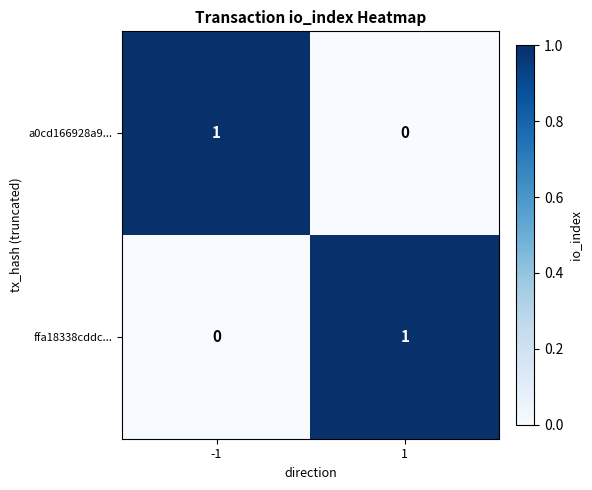

List the labels in order of a0cd166928a9... value, smallest first.

1, -1